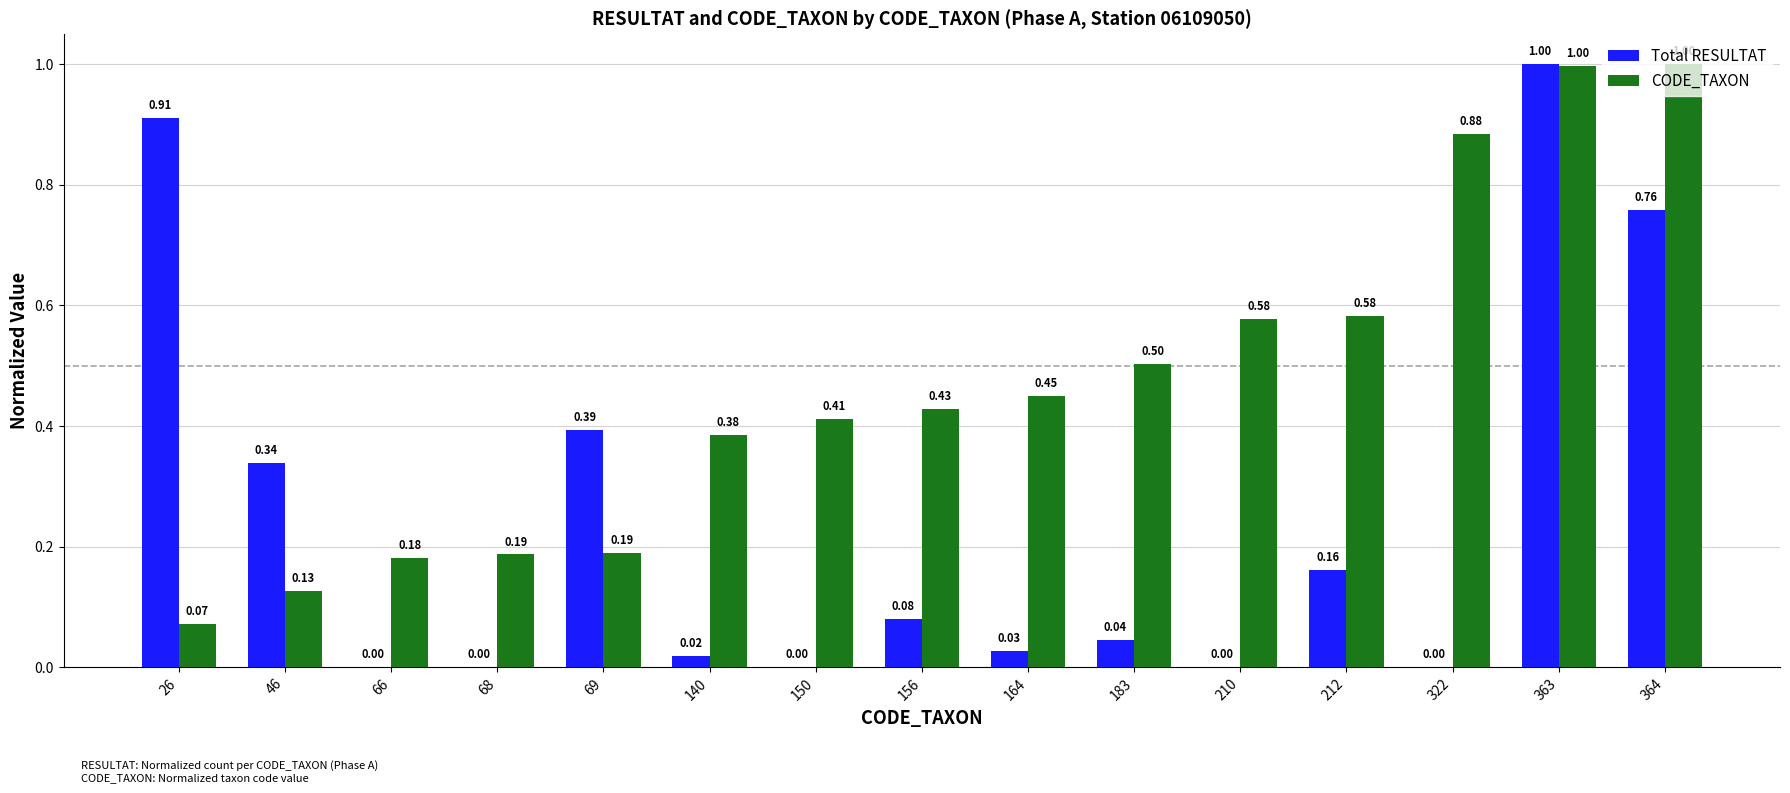

How many groups of bars are there?

15